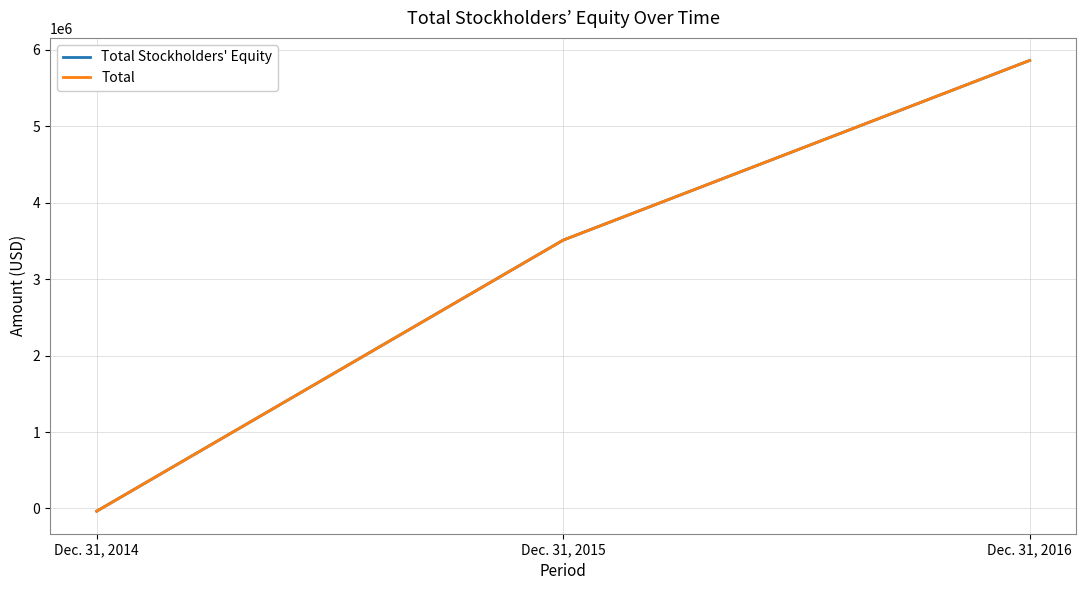

Reading left to right, extract all data points from this chart.

Total Stockholders' Equity: -35154	3511420	5862268
Total: -35154	3511420	5862318